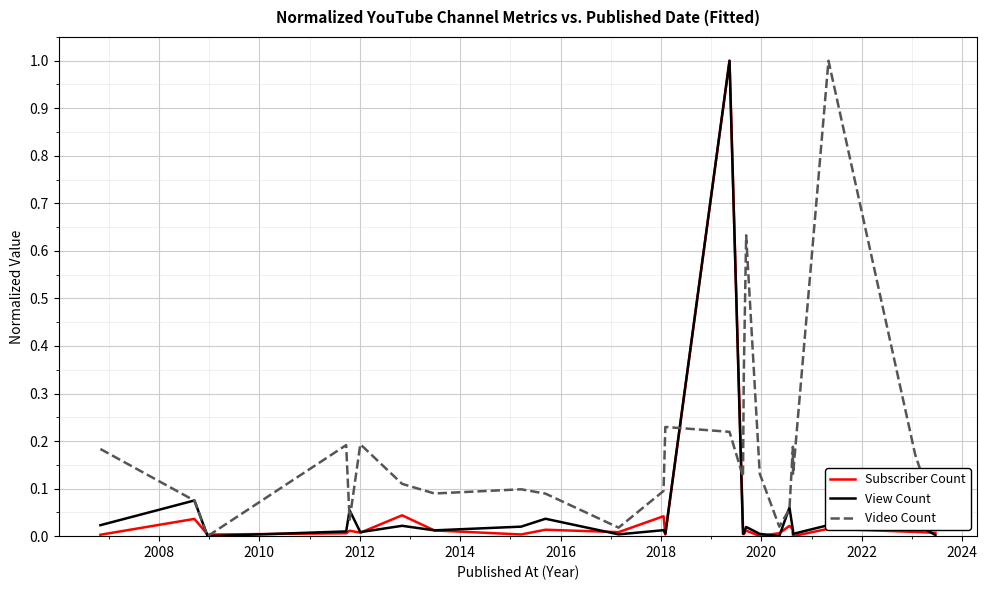

Which series has the largest total across all categories?

Video Count